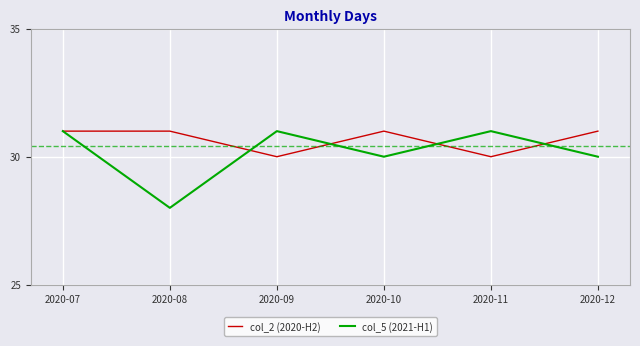

At which category is the sum across all series the highest?

2020-07